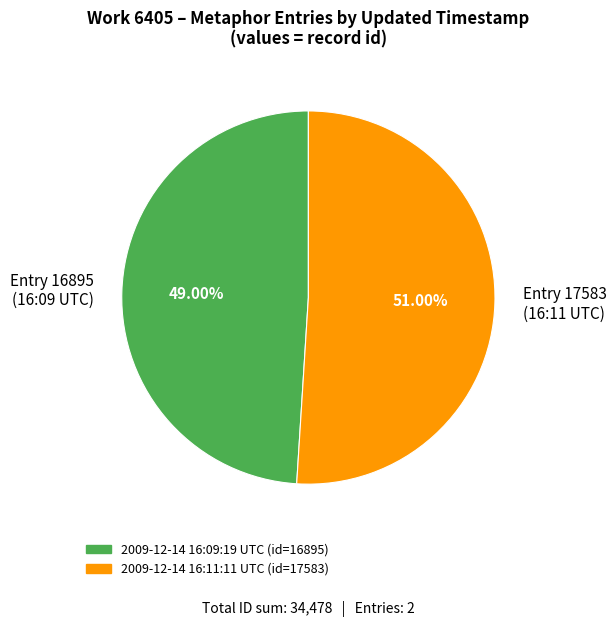

How many slices are in this pie chart?

2